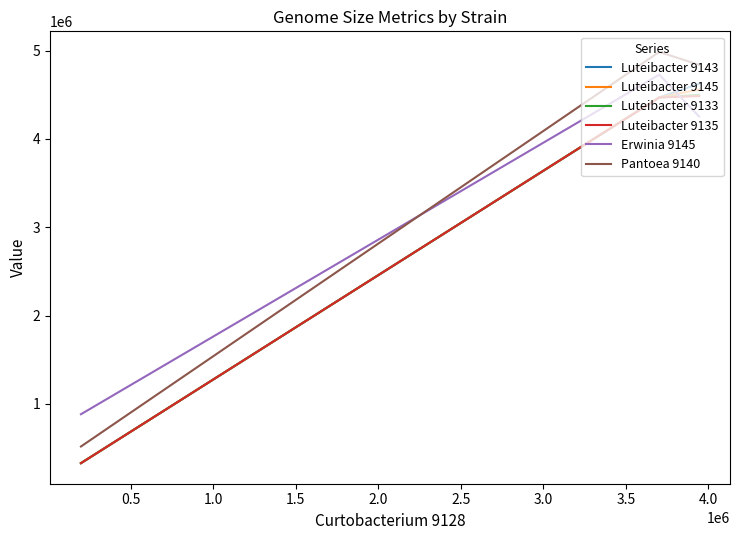

How many values in the Luteibacter 9135 series are below 4469489?

1